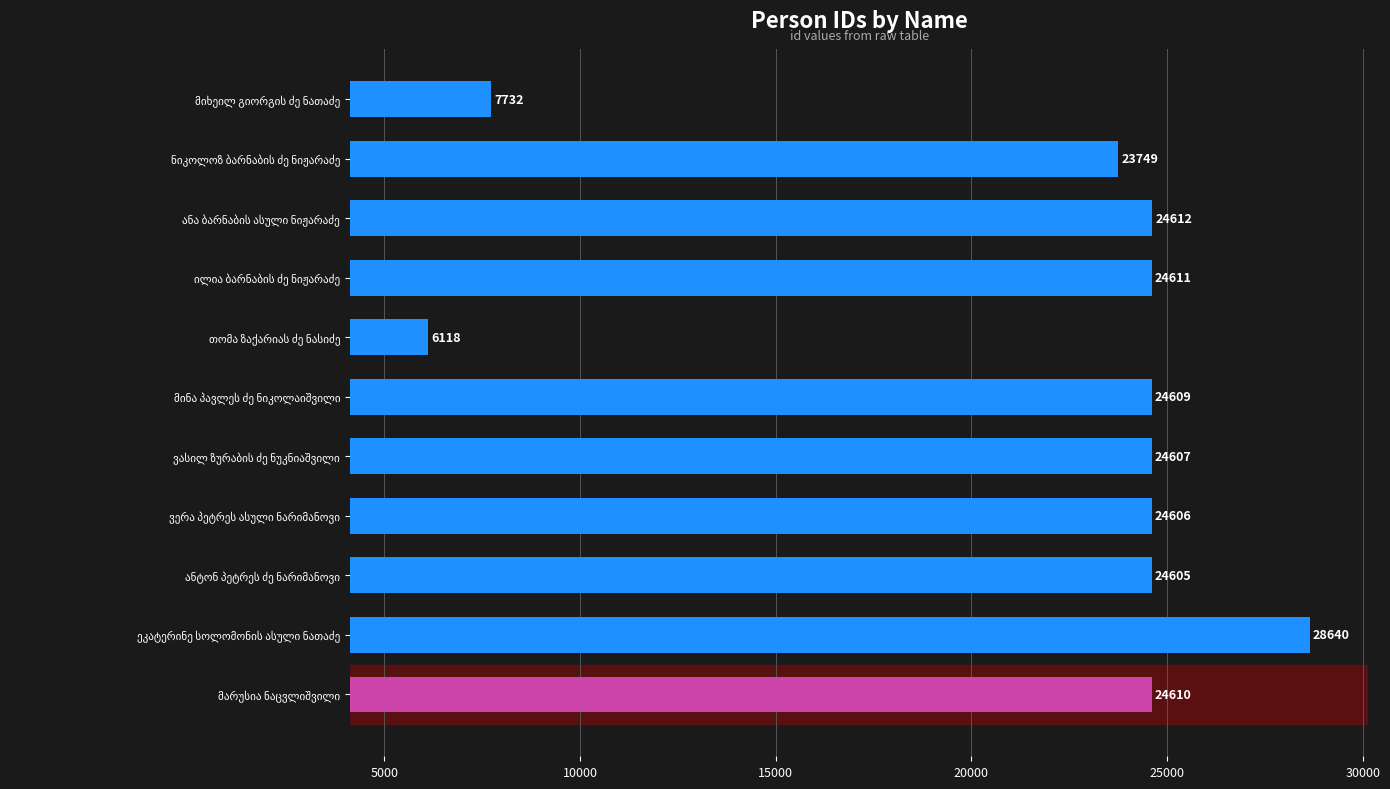

What is the average value?

21682